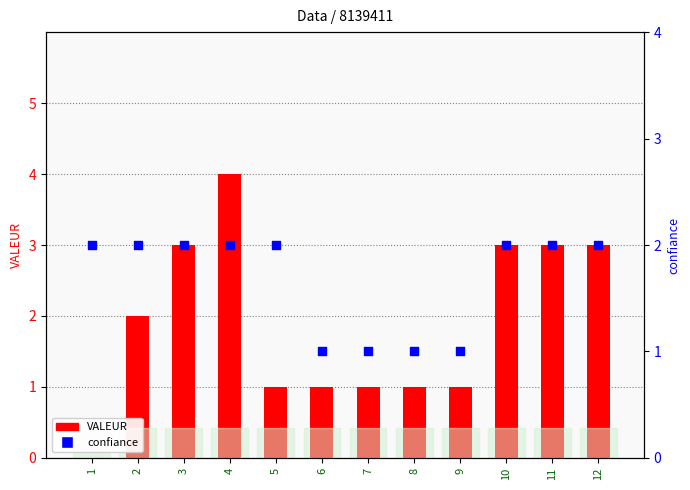

Which series has the largest total across all categories?

VALEUR